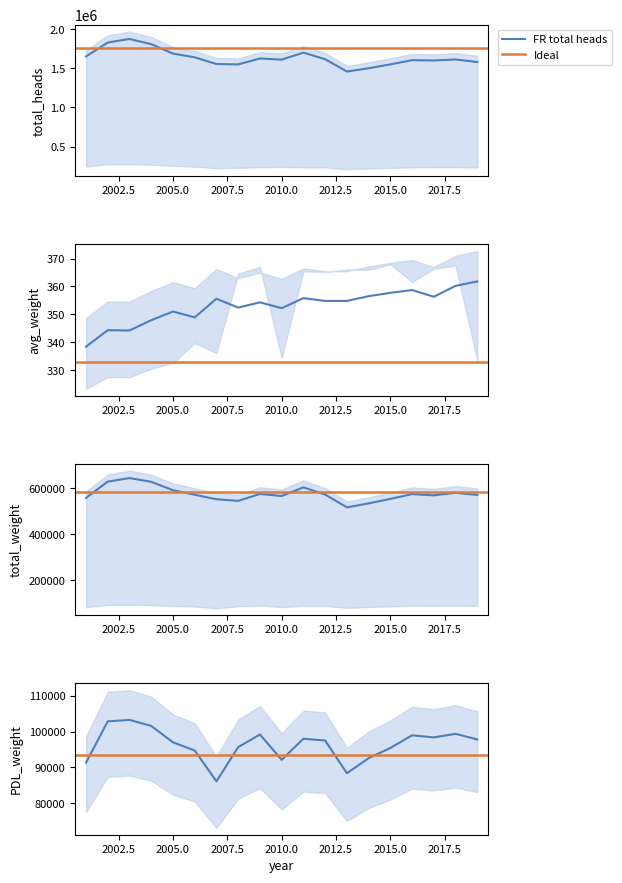

What is the total value across all series at 2006?

2308064.5